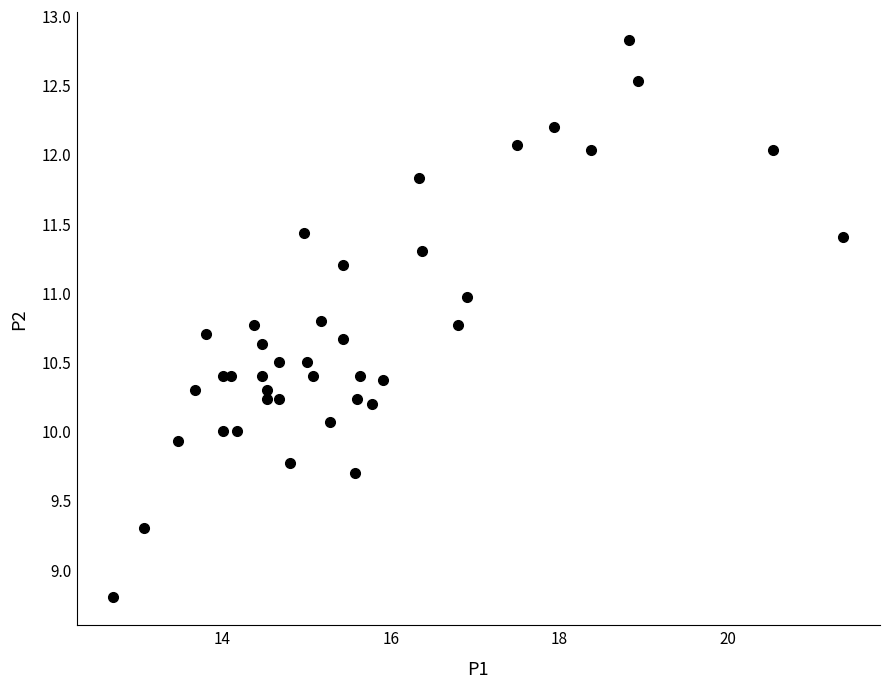

What is the range of Y values (max minus min)?

4.0